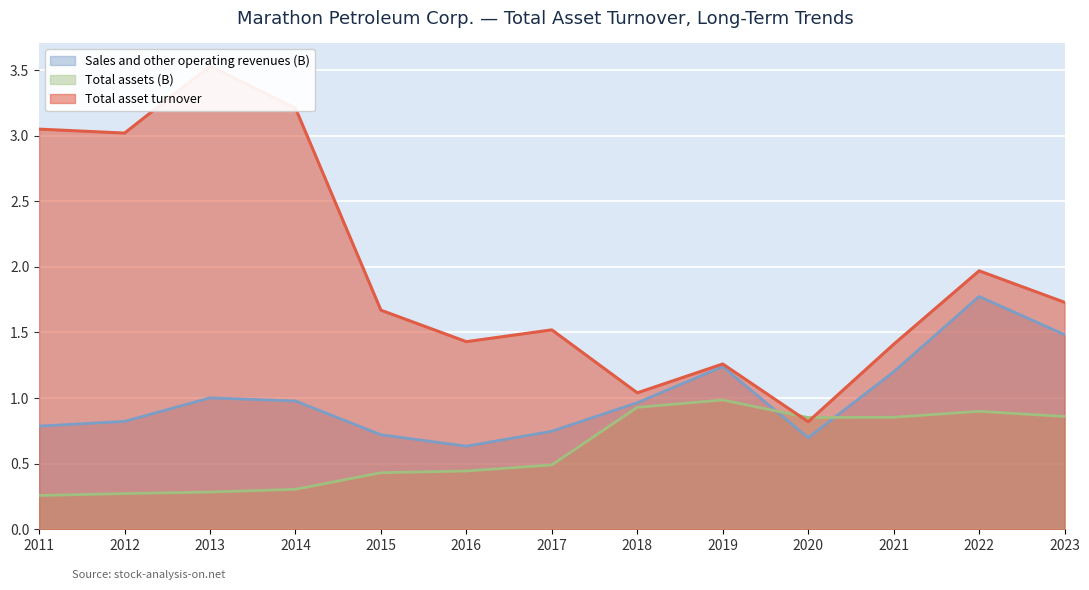

What is the value of the Sales and other operating revenues (B) point at the 1st from the left?

0.8